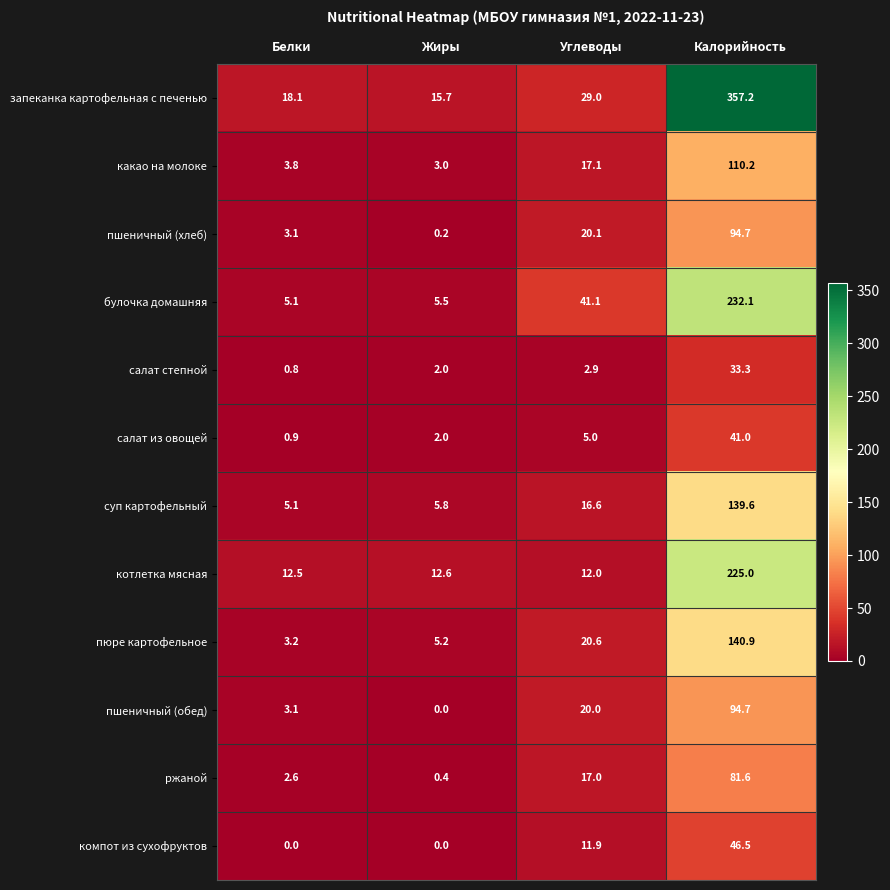

The пшеничный (обед) series shows 4.9 at Белки. True or false?

False